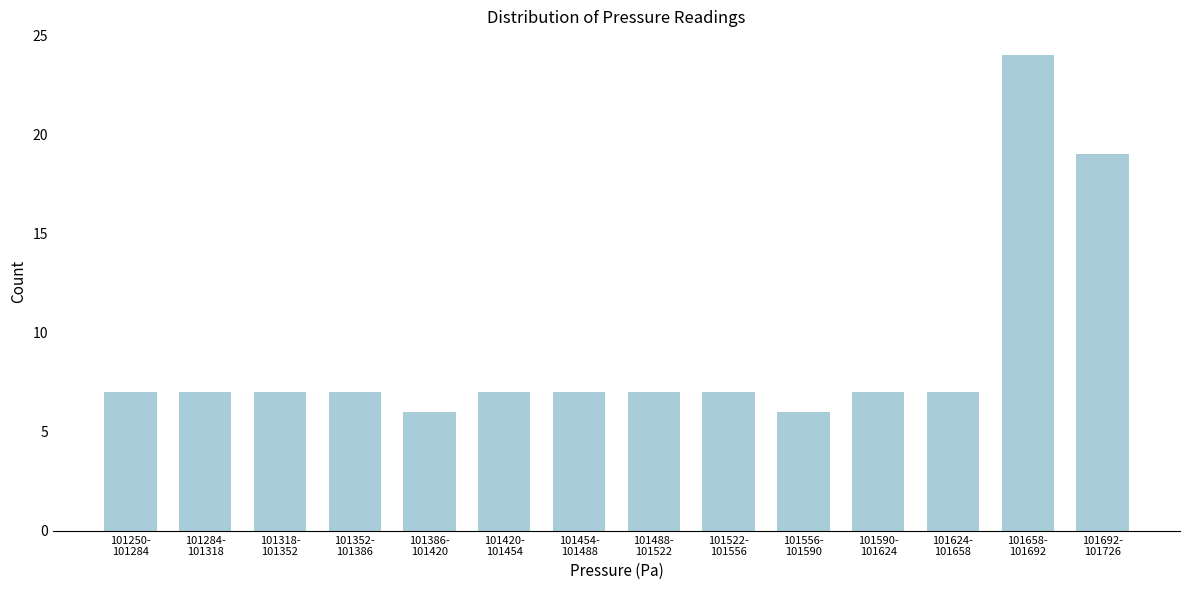

Reading left to right, list all the values displayed in this chart.

7	7	7	7	6	7	7	7	7	6	7	7	24	19